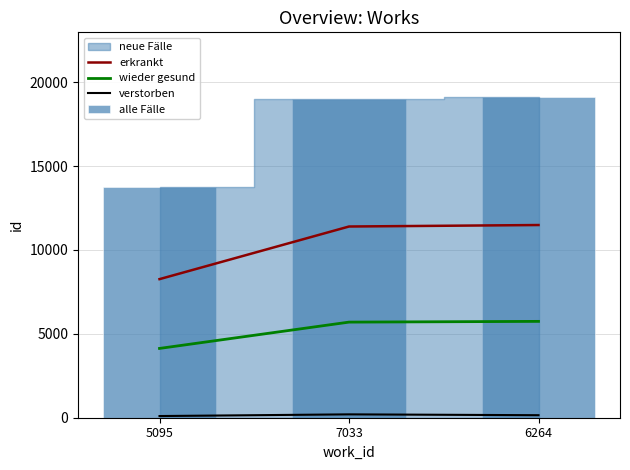

Which series has the widest spread of values?

alle Fälle